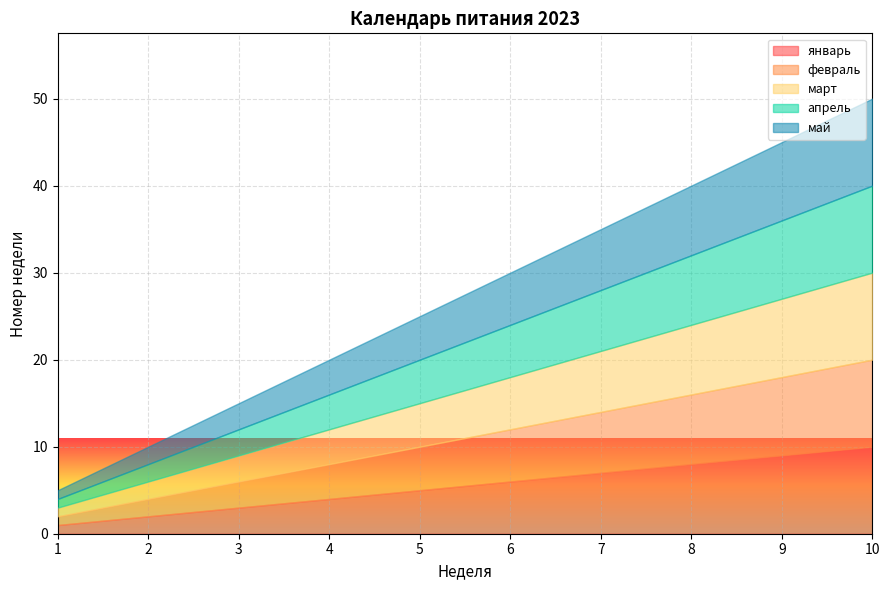

How many lines are shown in the chart?

5